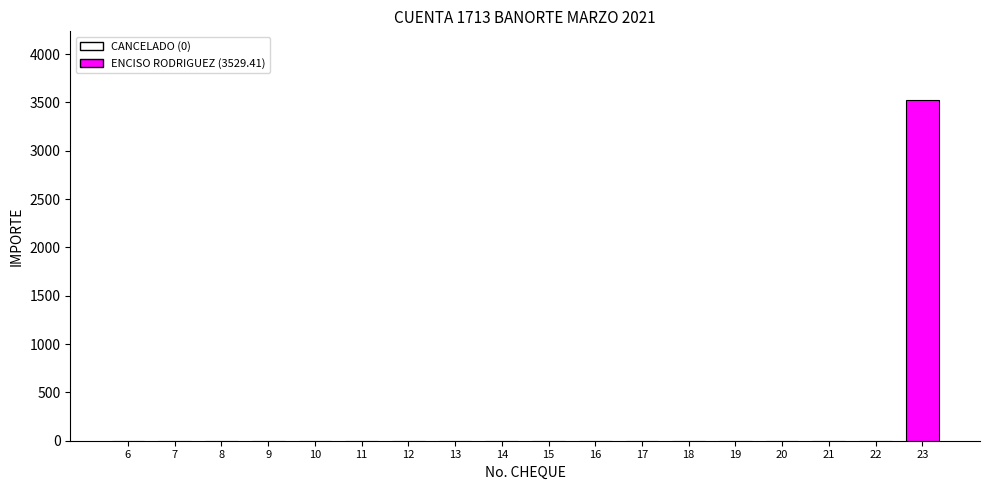

Is it true that the value at 22 is -1147.1?

False